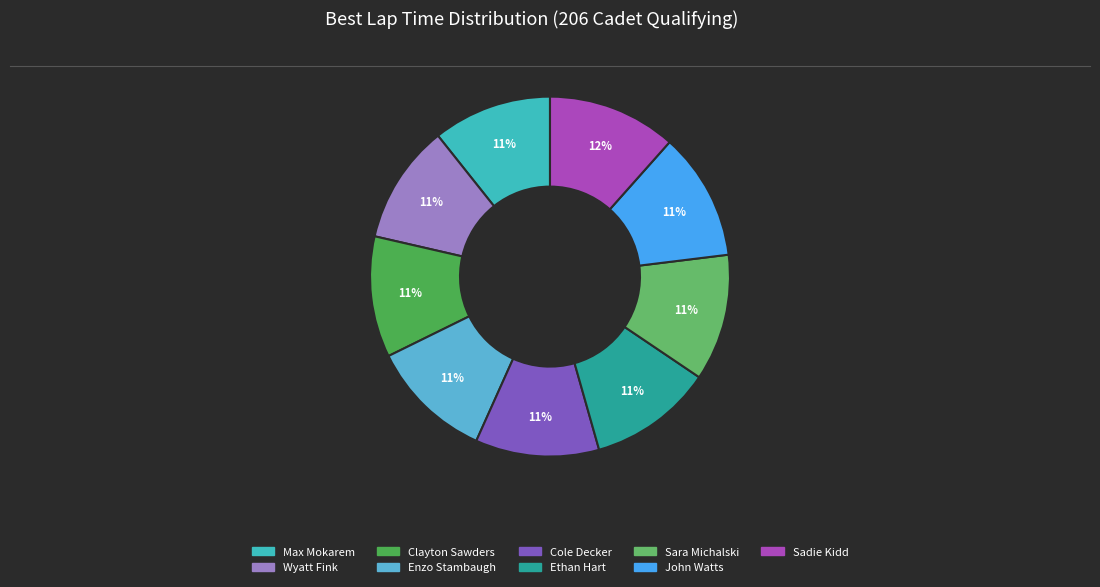

Is it true that Sara Michalski is 1% of the pie?

False